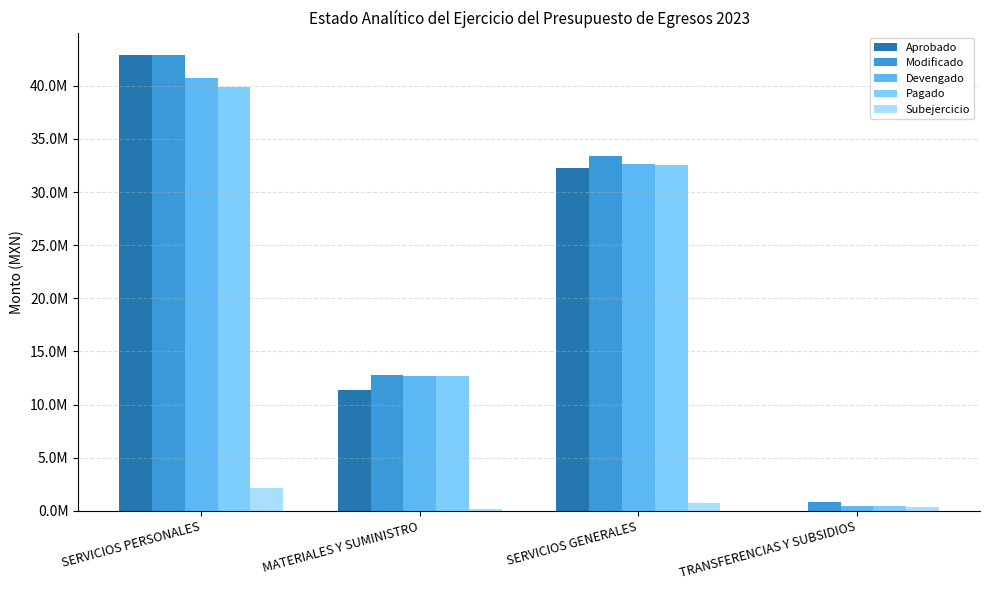

Which category has the highest value in the Pagado series?

SERVICIOS PERSONALES